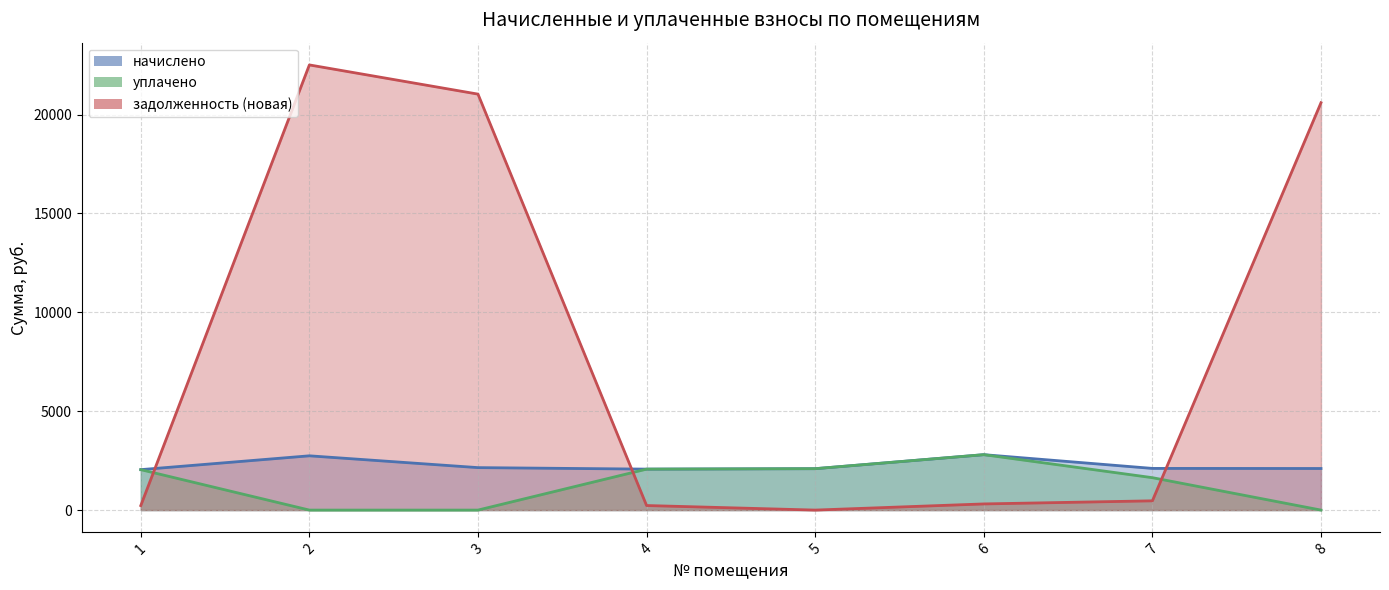

Reading left to right, list all the values displayed in this chart.

начислено: 1=2044.9	2=2744.3	3=2147.3	4=2071.6	5=2093.8	6=2802.2	7=2107.3	8=2102.8
уплачено: 1=2044.9	2=0.0	3=0.0	4=2071.6	5=2093.8	6=2802.2	7=1639.0	8=0.0
задолженность (новая): 1=227.2	2=22508.9	3=21032.8	4=230.2	5=0.0	6=311.4	7=468.3	8=20596.4